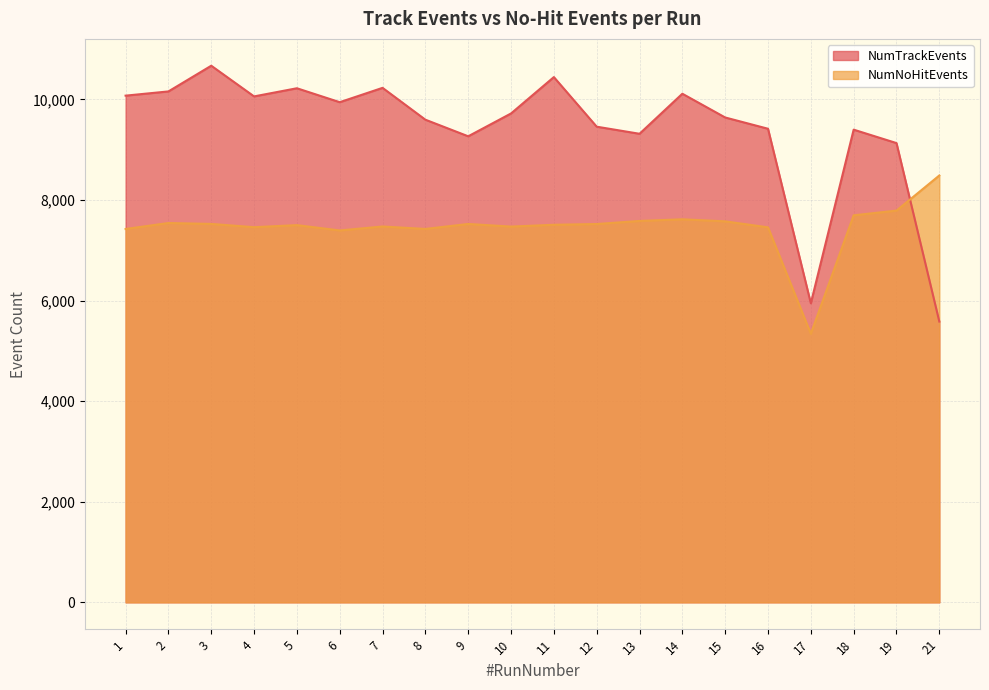

What is the value of the NumTrackEvents point at the 18th from the left?

9397